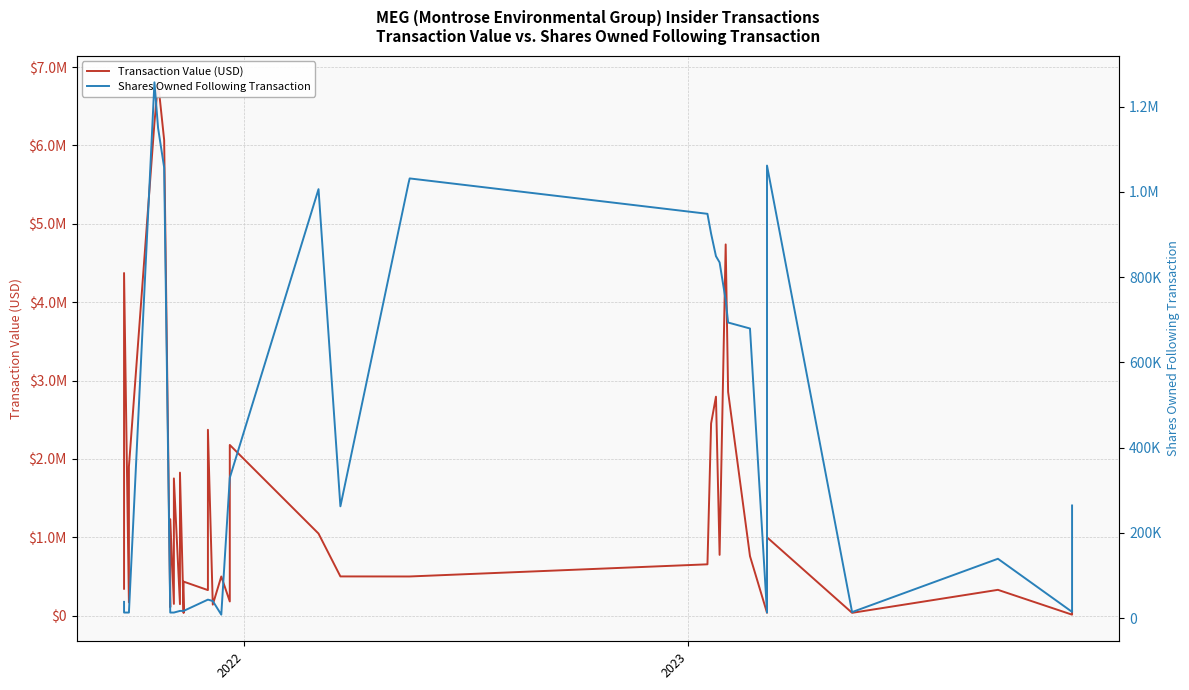

How many lines are shown in the chart?

2